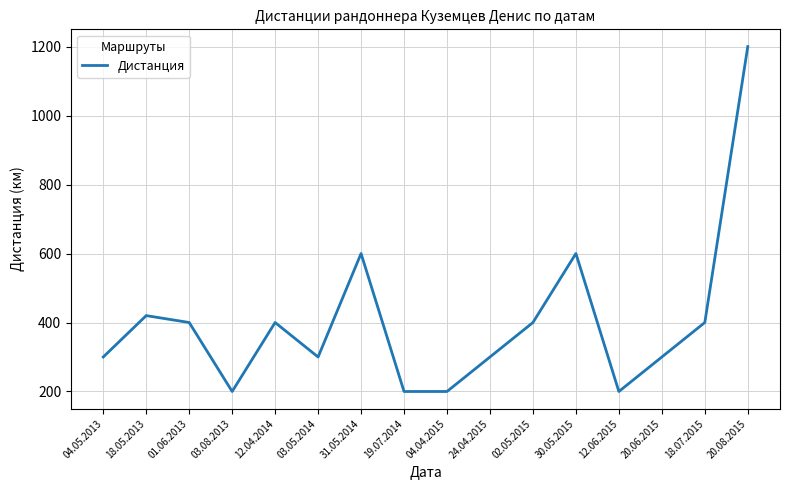

What is the smallest value displayed?

200